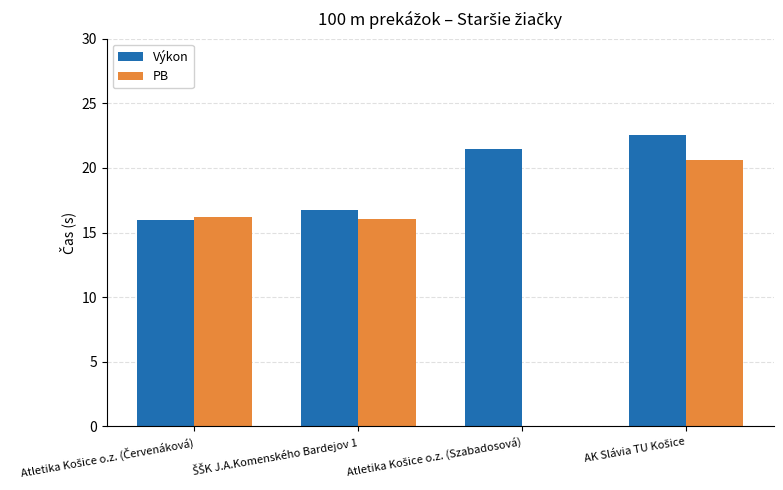

How many data points in Výkon are above 21?

2